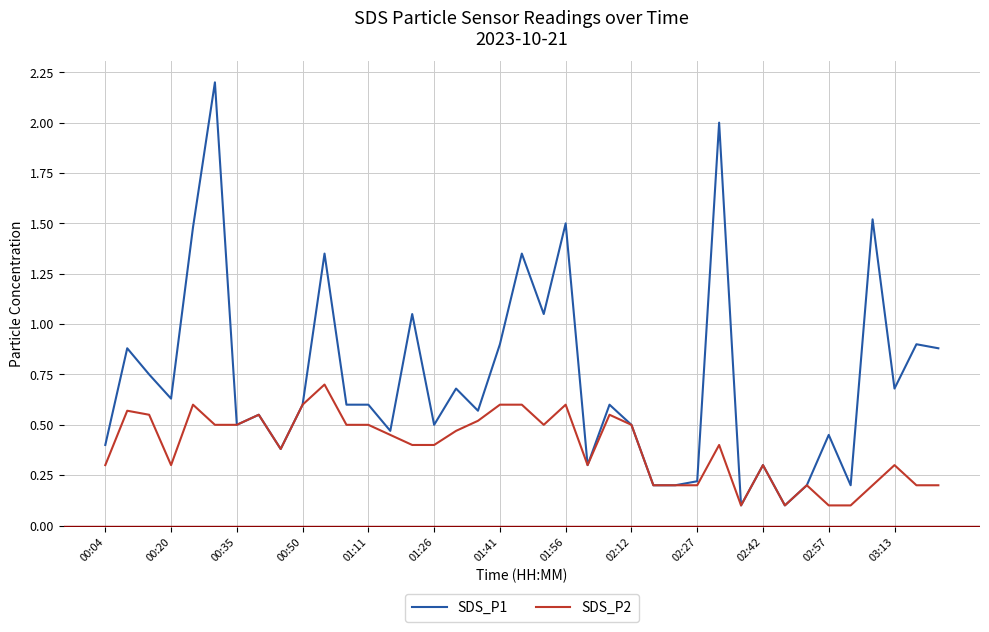

How many distinct data groups are displayed?

2